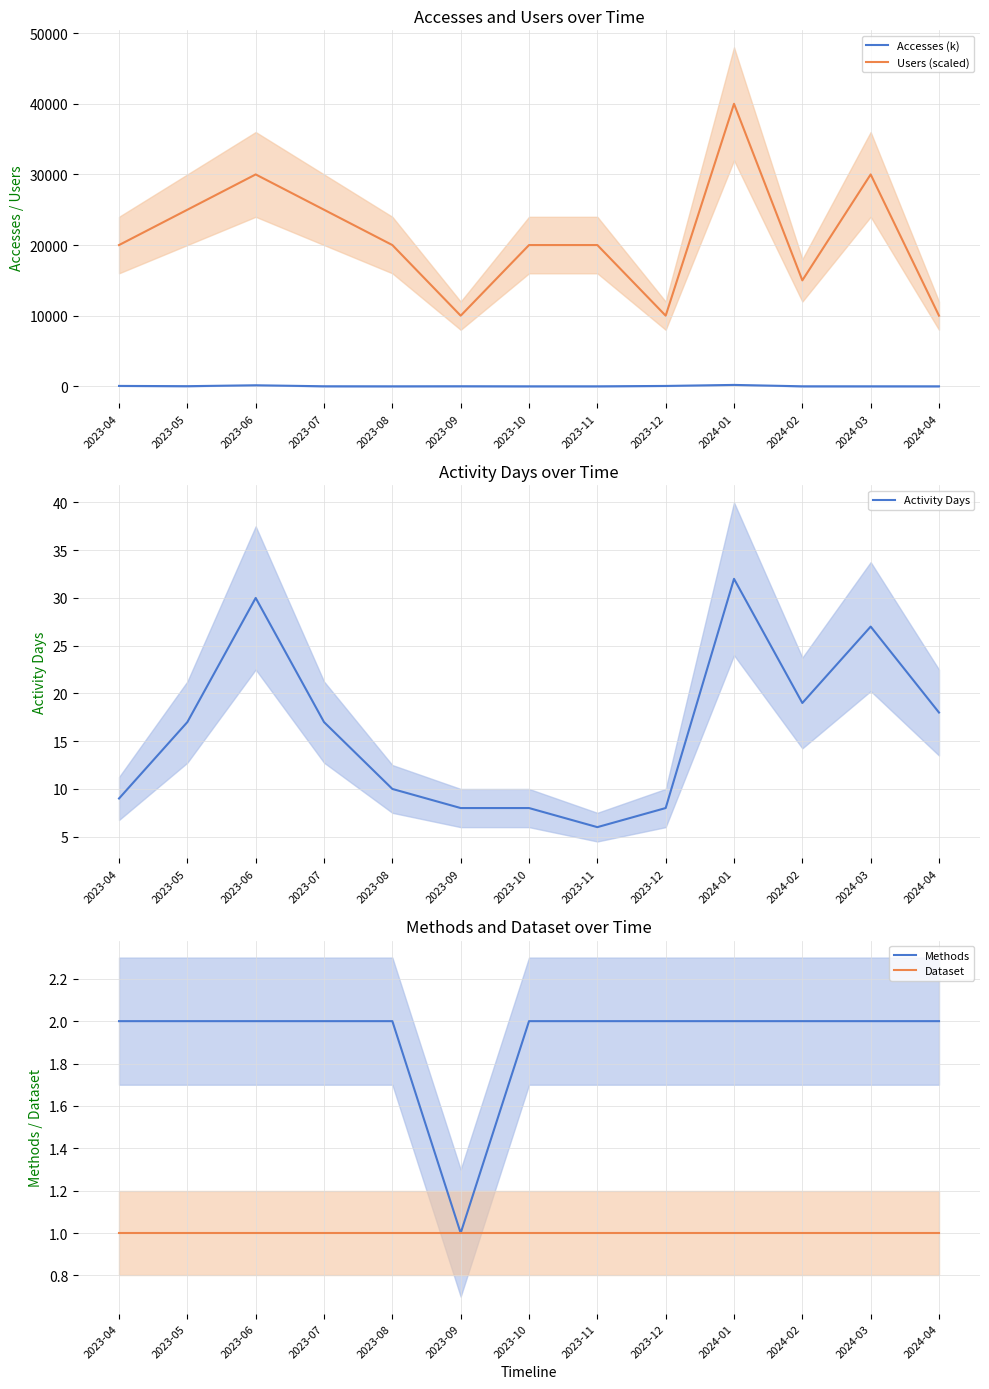

Which category has the lowest value in the Users (scaled) series?

2023-09